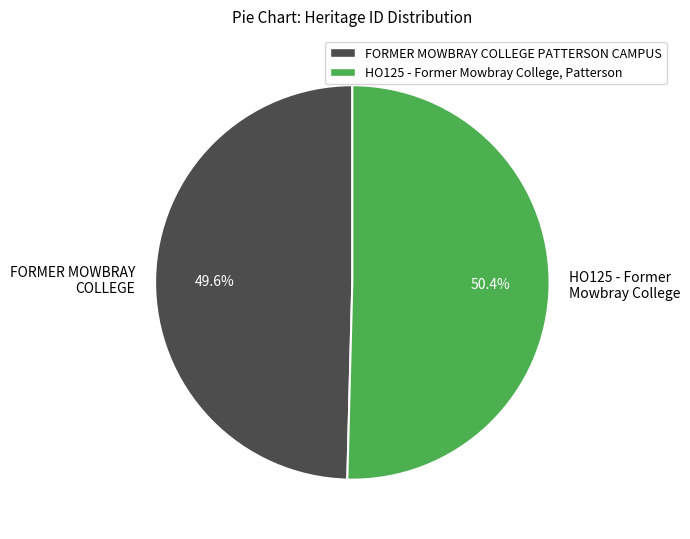

Which slice is the smallest?

FORMER MOWBRAY COLLEGE PATTERSON CAMPUS